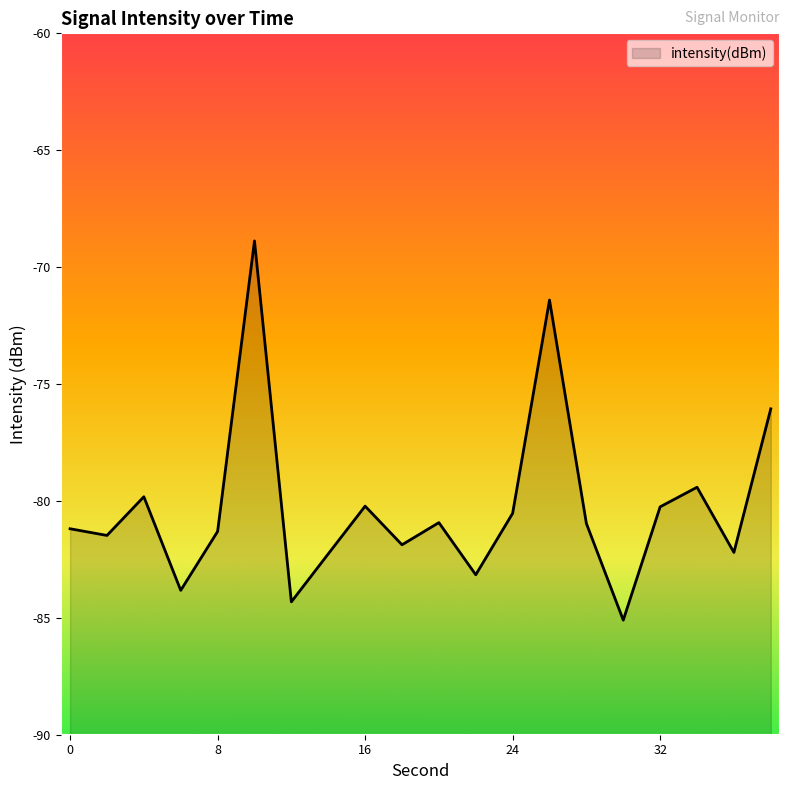

At which label does the data first exceed -80?

4